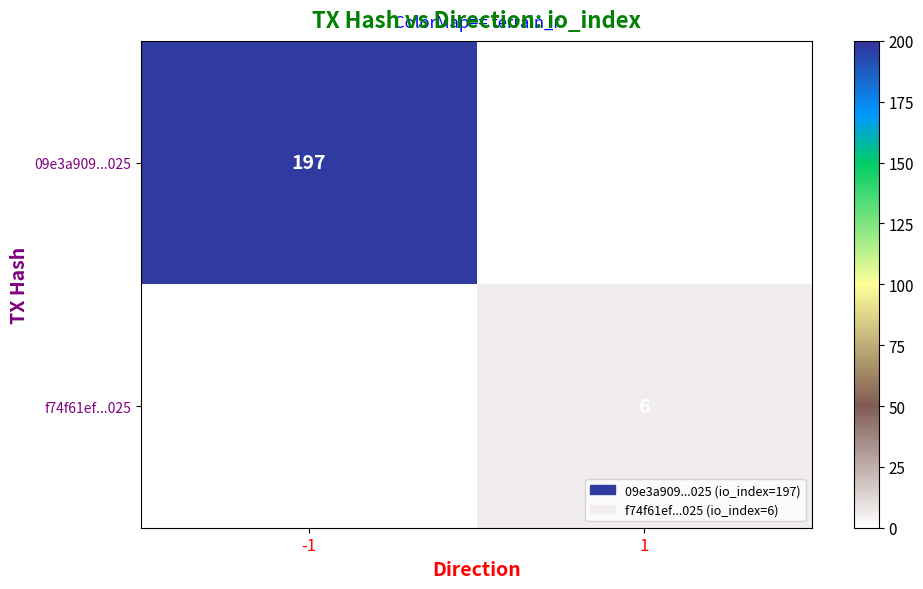

True or false: 09e3a909...025 has a value of 197 at -1.

True